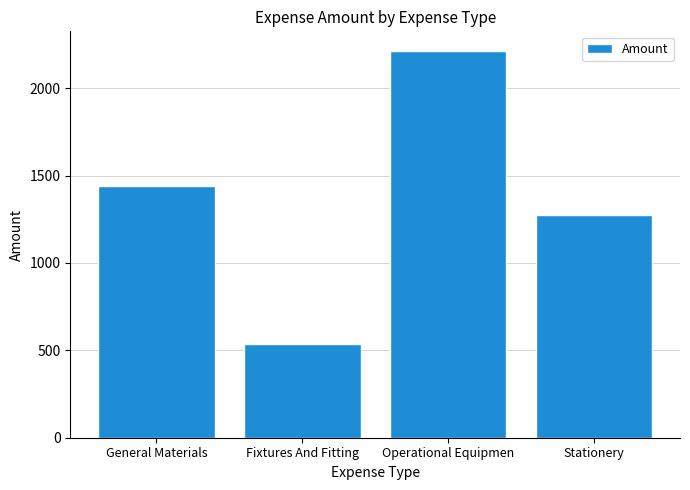

What is the average value?

1365.9